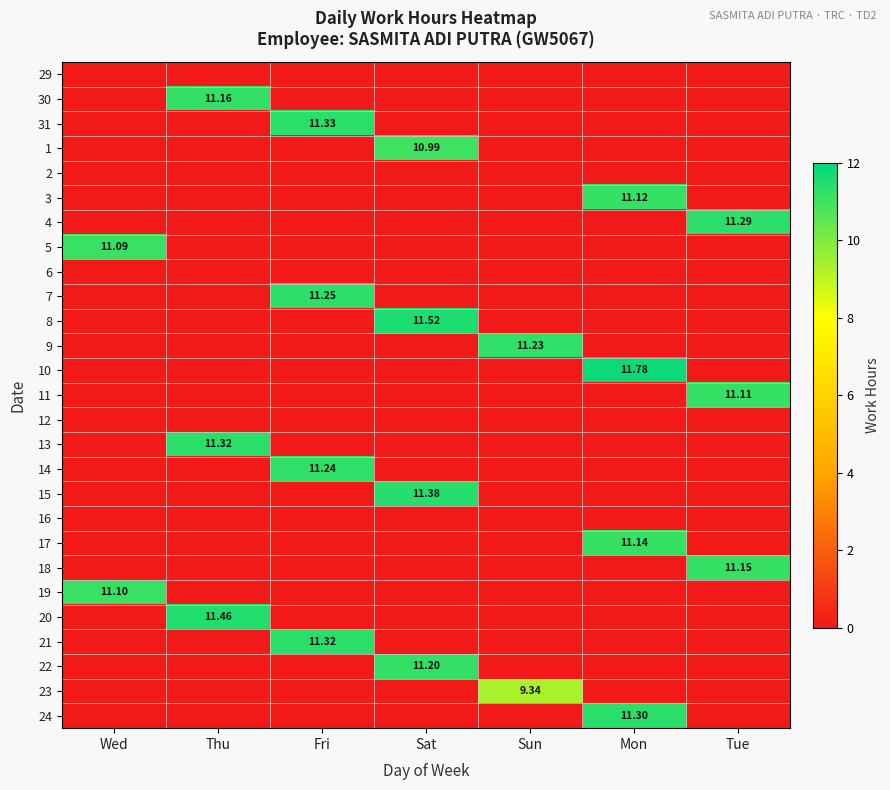

What is the difference between the 18 values at Tue and Fri?

11.2